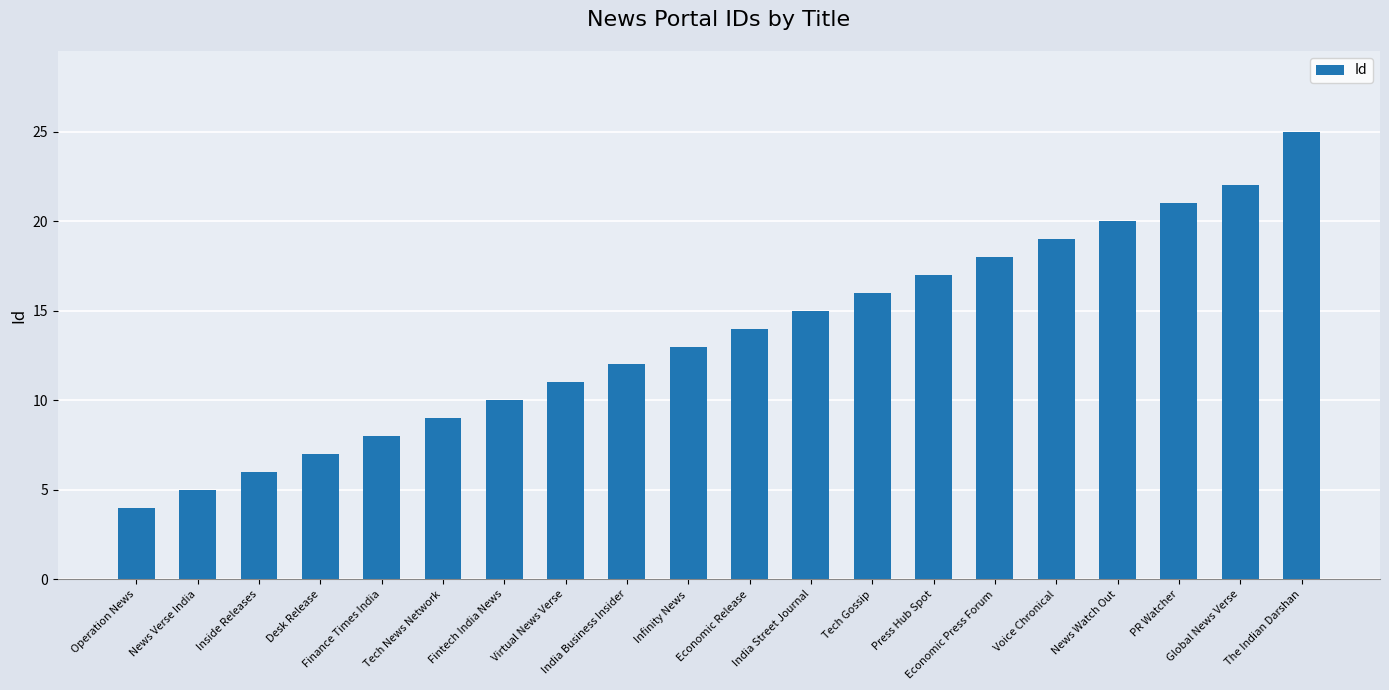

Rank the categories by value from lowest to highest.

Operation News, News Verse India, Inside Releases, Desk Release, Finance Times India, Tech News Network, Fintech India News, Virtual News Verse, India Business Insider, Infinity News, Economic Release, India Street Journal, Tech Gossip, Press Hub Spot, Economic Press Forum, Voice Chronical, News Watch Out, PR Watcher, Global News Verse, The Indian Darshan